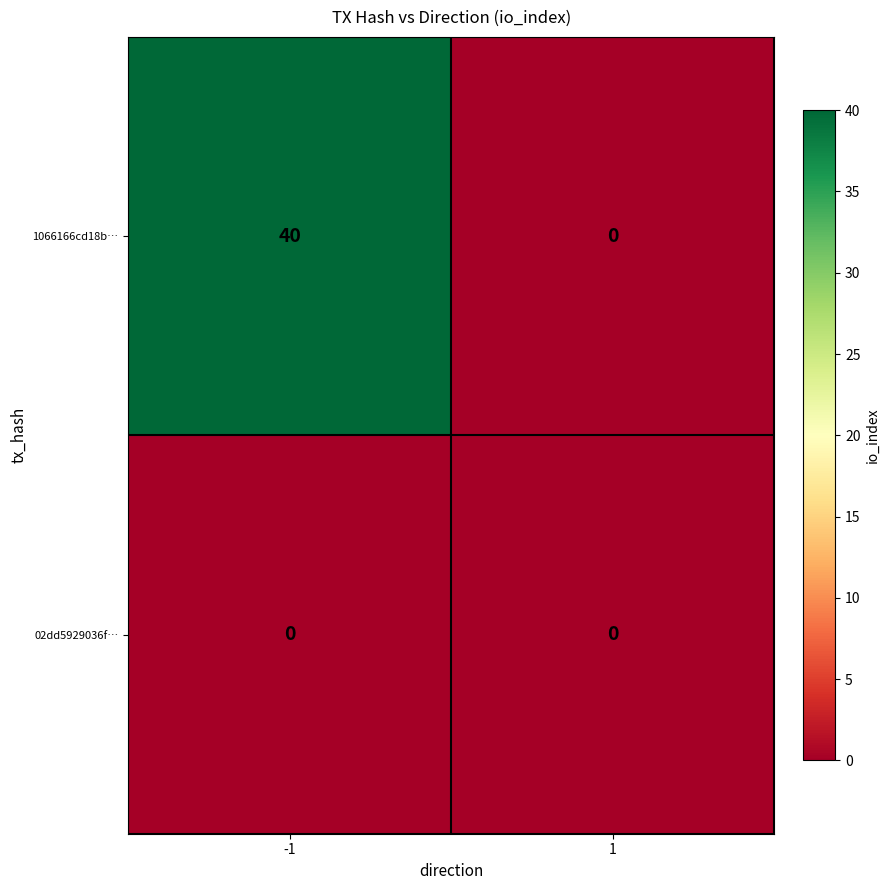

How many distinct data groups are displayed?

2